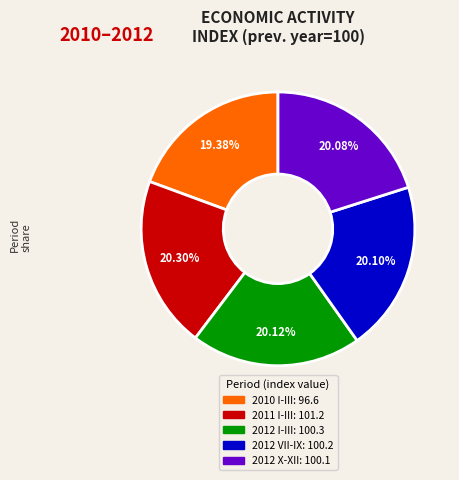

Is there any slice that represents more than half of the pie?

No